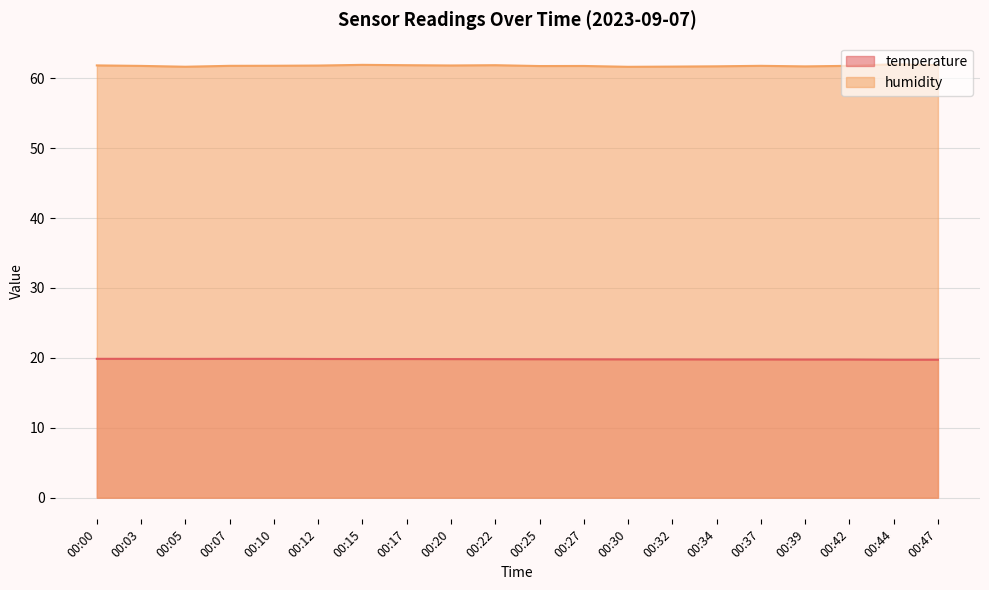

List the series in order of their overall mean, lowest first.

temperature, humidity